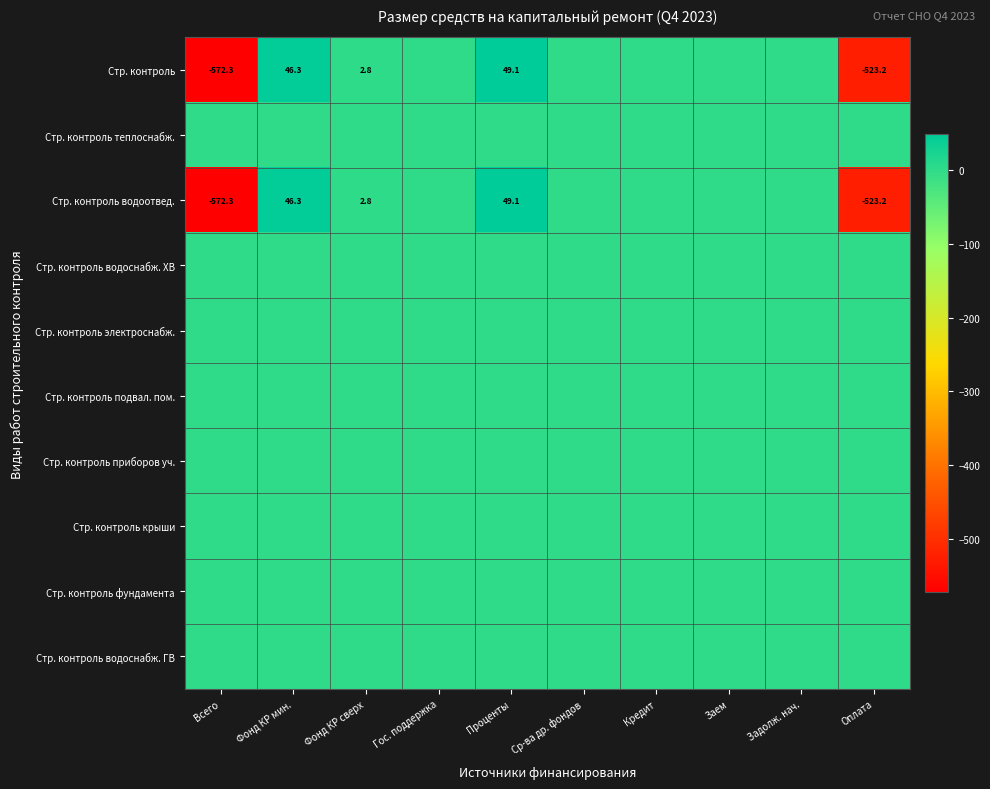

At which category is the sum across all series the highest?

Проценты